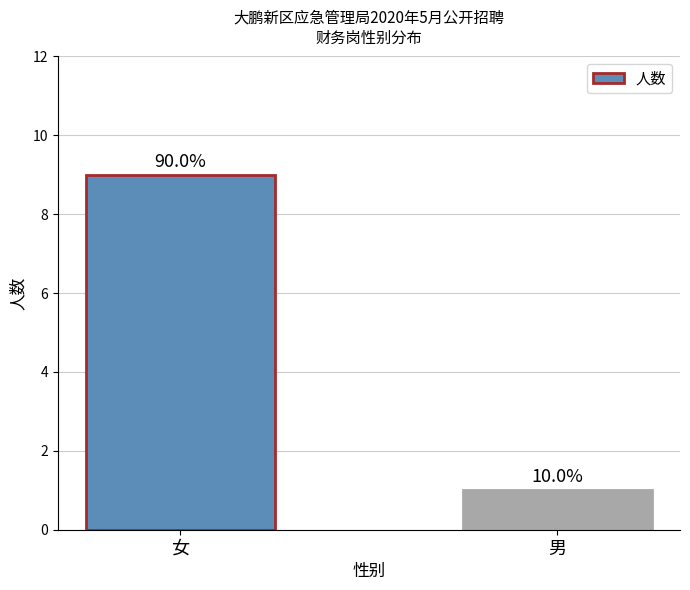

How many bars are there in total?

2